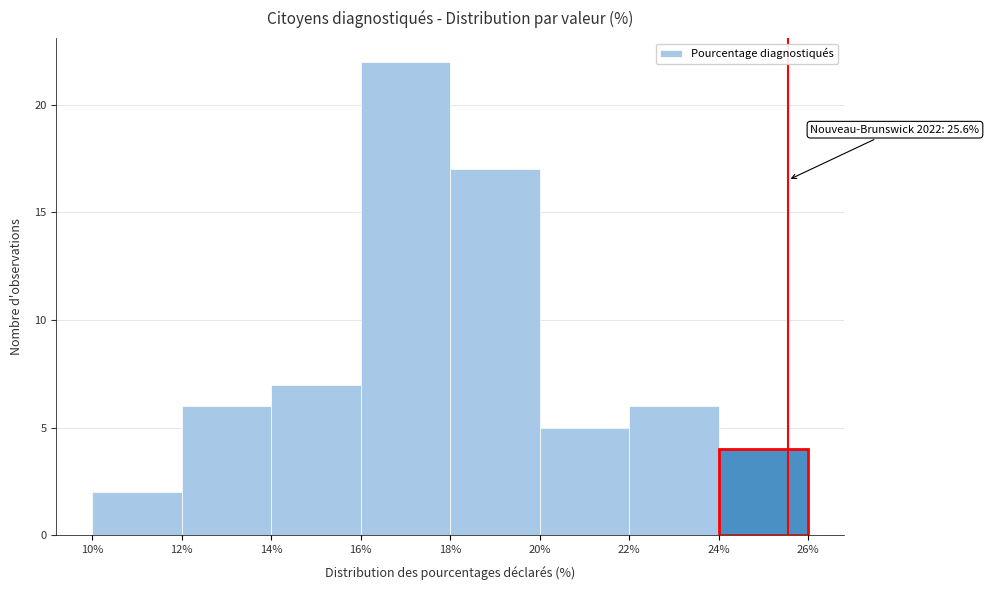

Which range on the x-axis has the tallest bar?

16% to 18%